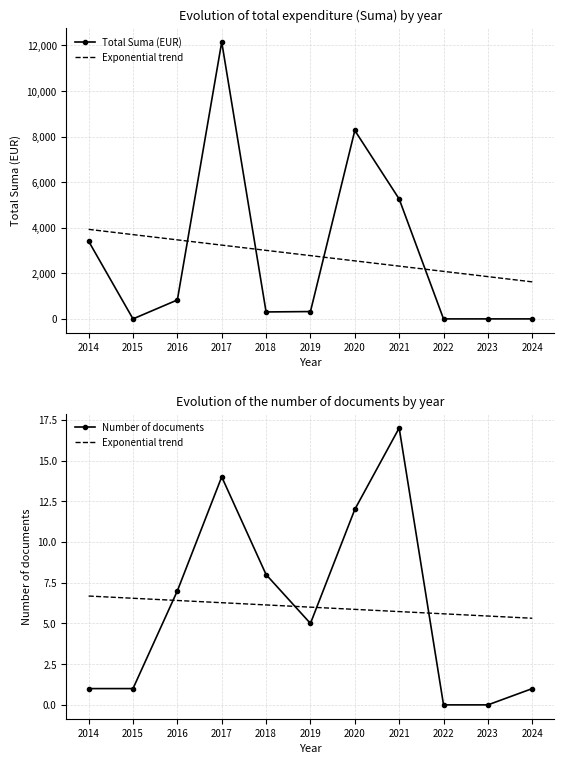

What is the value of the Exponential trend point at the 9th from the left?

5.6